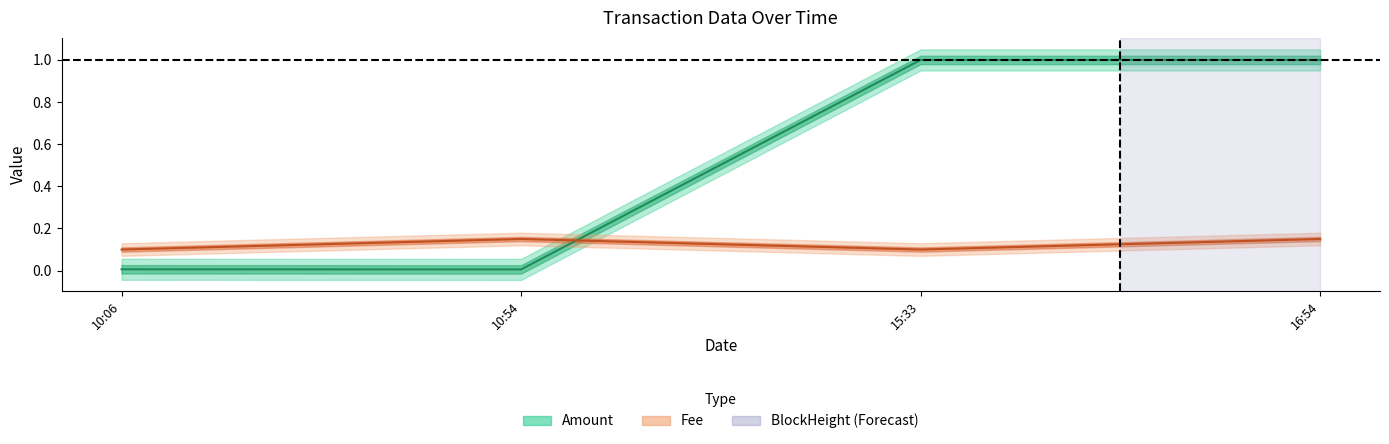

What is the sum of the Amount values at 15:33 and 10:54?

1.0